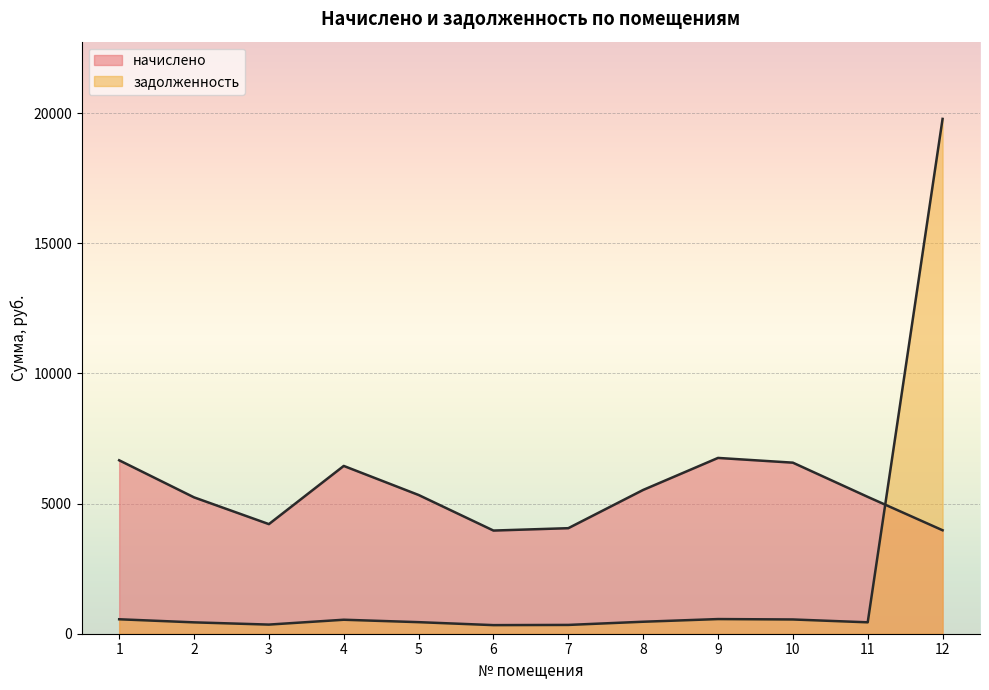

Is it true that начислено equals 3974.4 at 12?

True